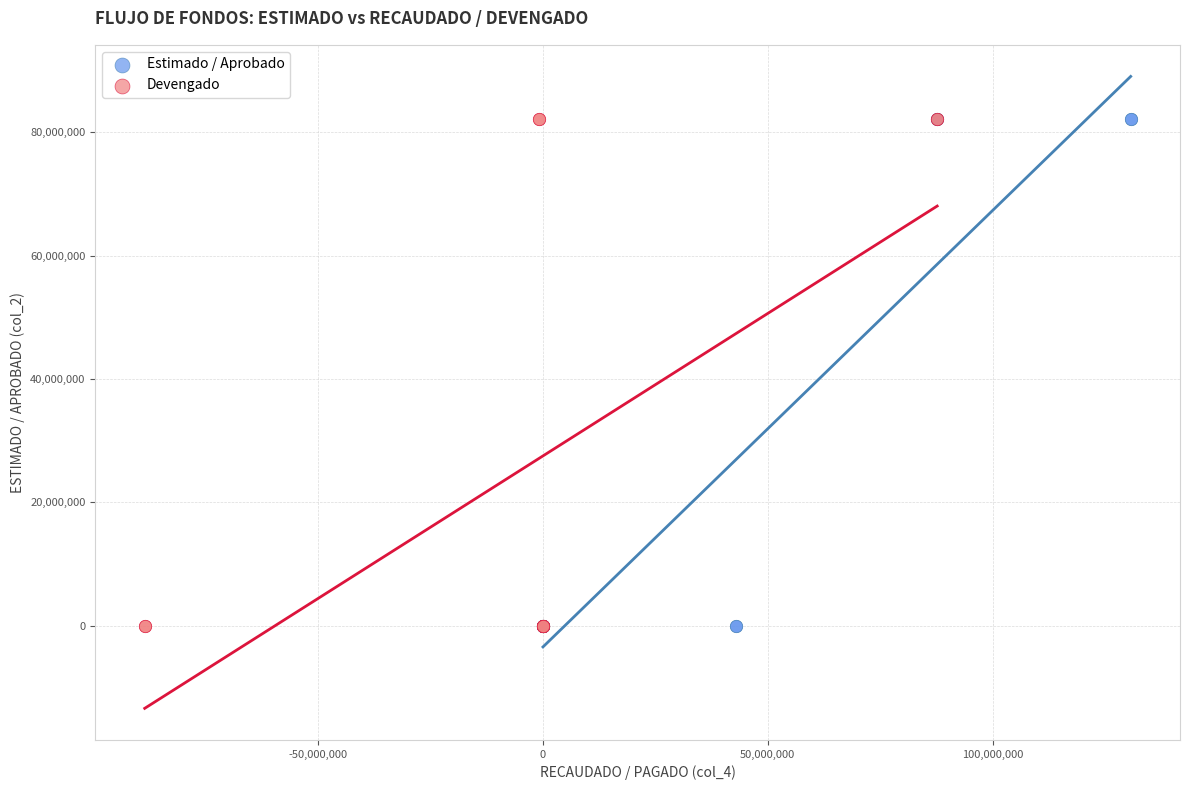

What are all the series names shown in the legend?

Estimado / Aprobado, Devengado